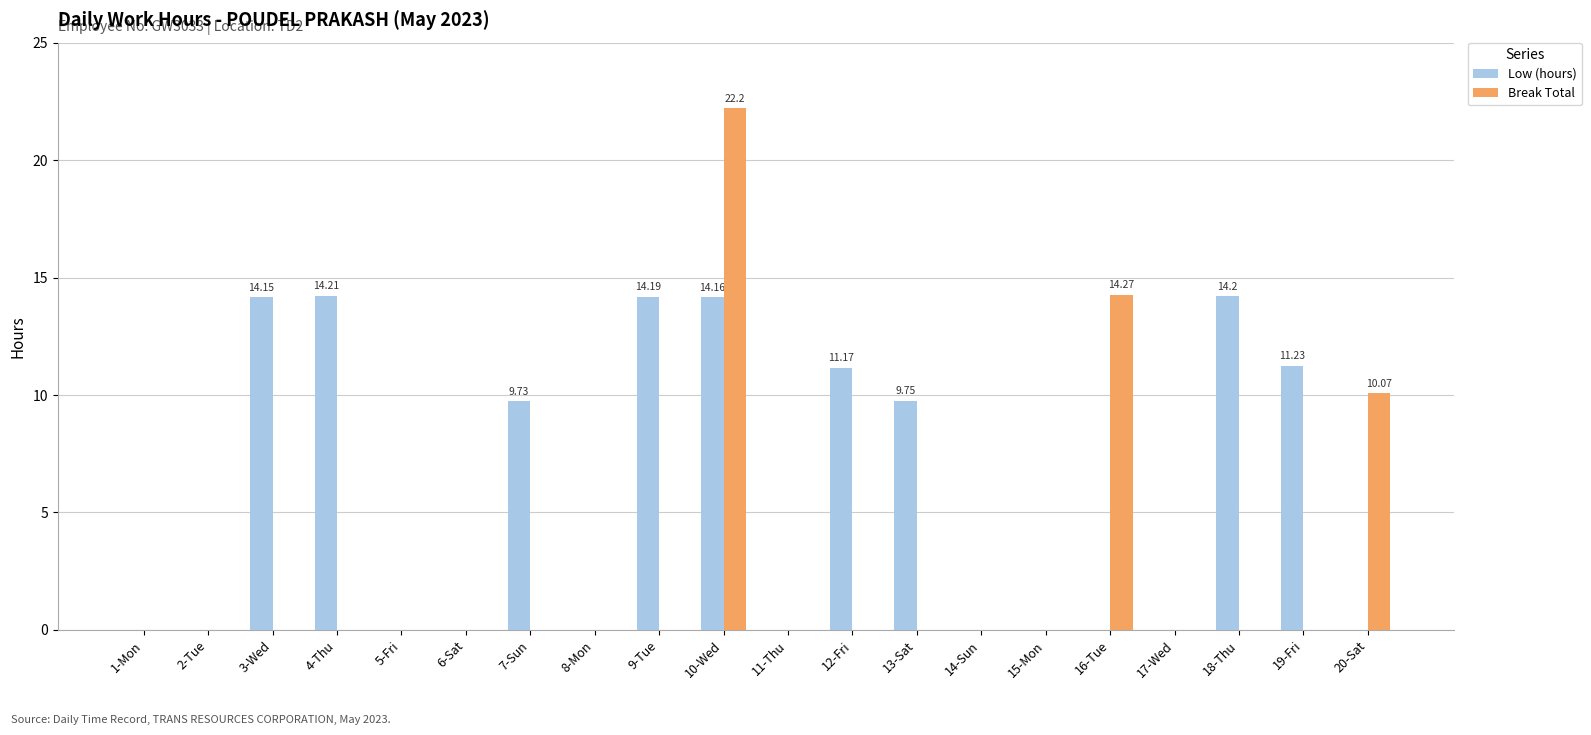

Which series changed the most between 2-Tue and 9-Tue?

Low (hours)